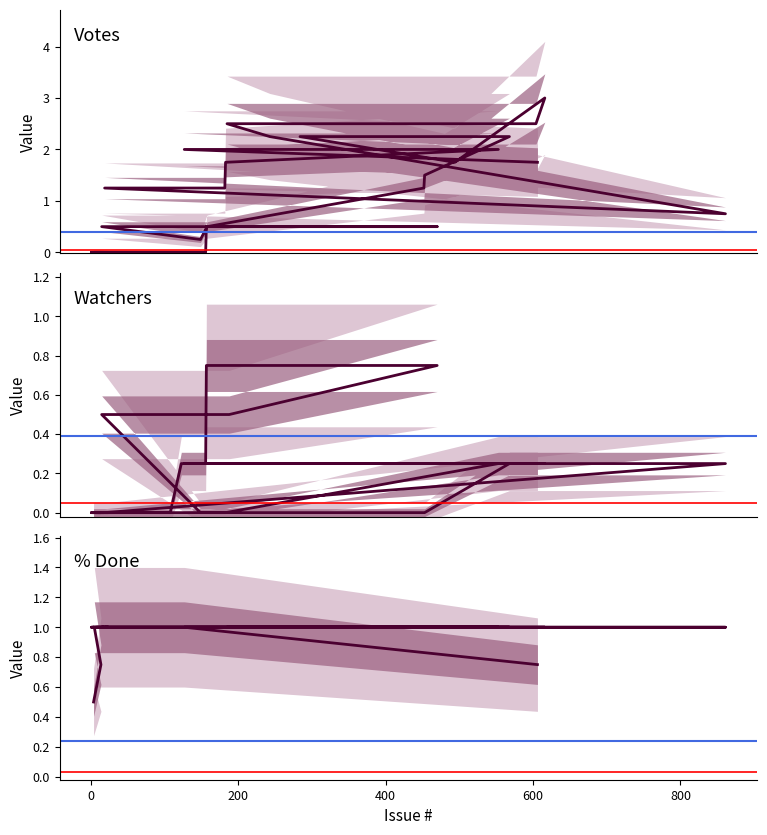

The Watchers series shows 0.5 at 400. True or false?

False